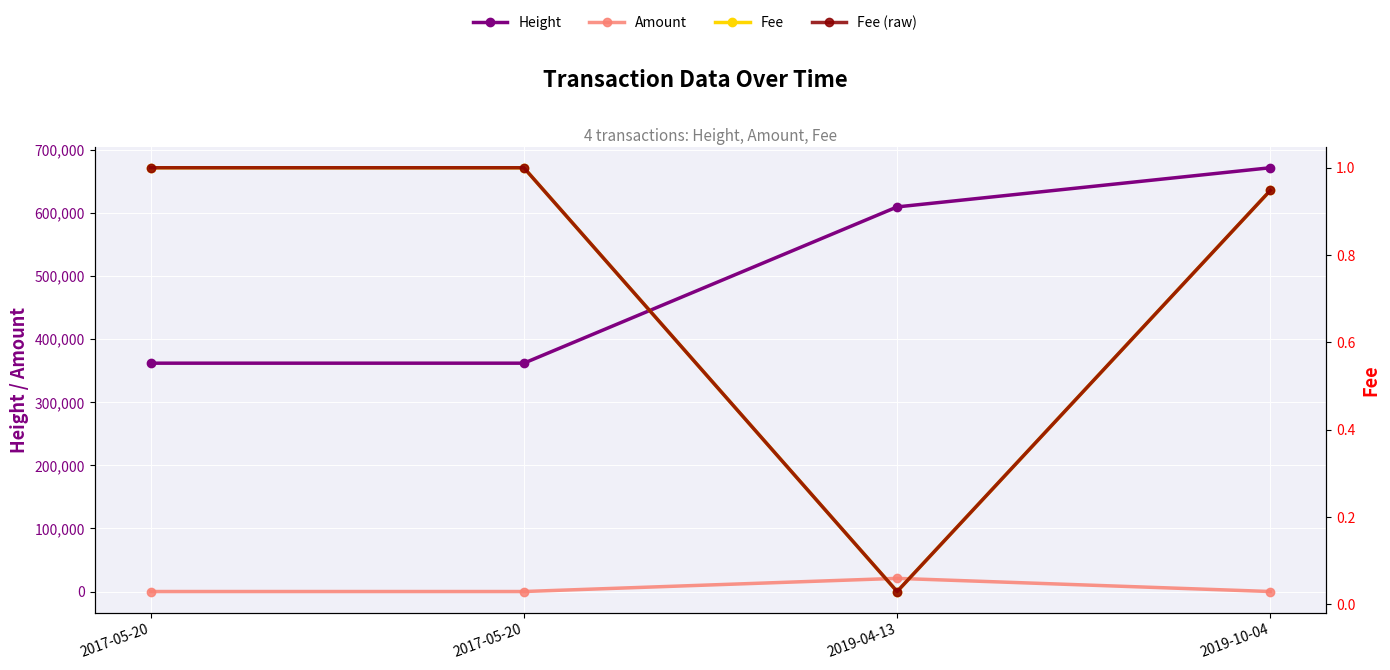

What is the average value of the Fee (raw) series?

0.7